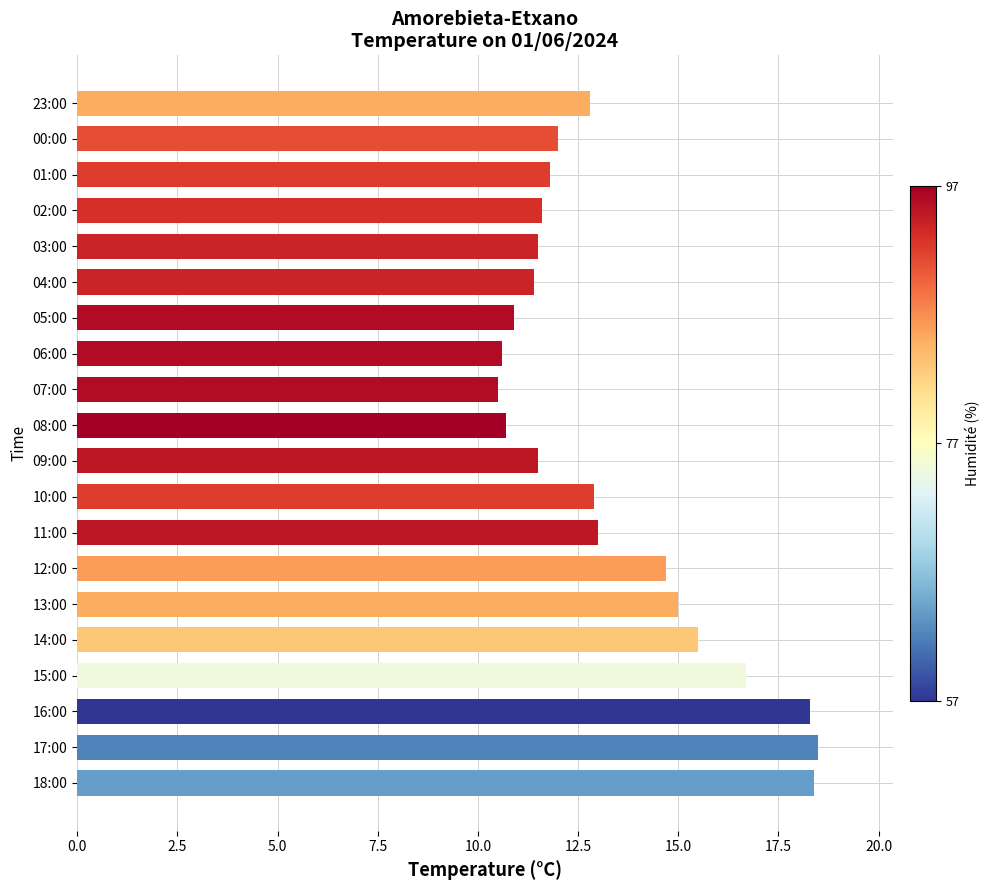

What is the minimum value shown in the chart?

10.5